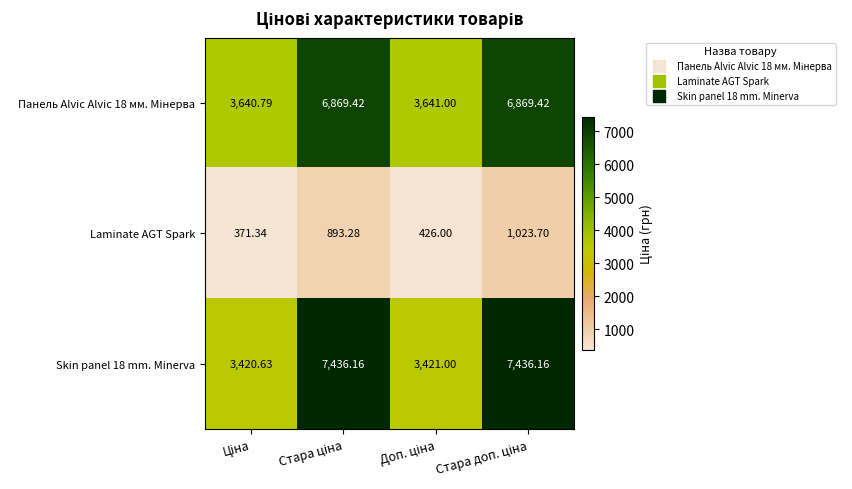

How many distinct data groups are displayed?

3